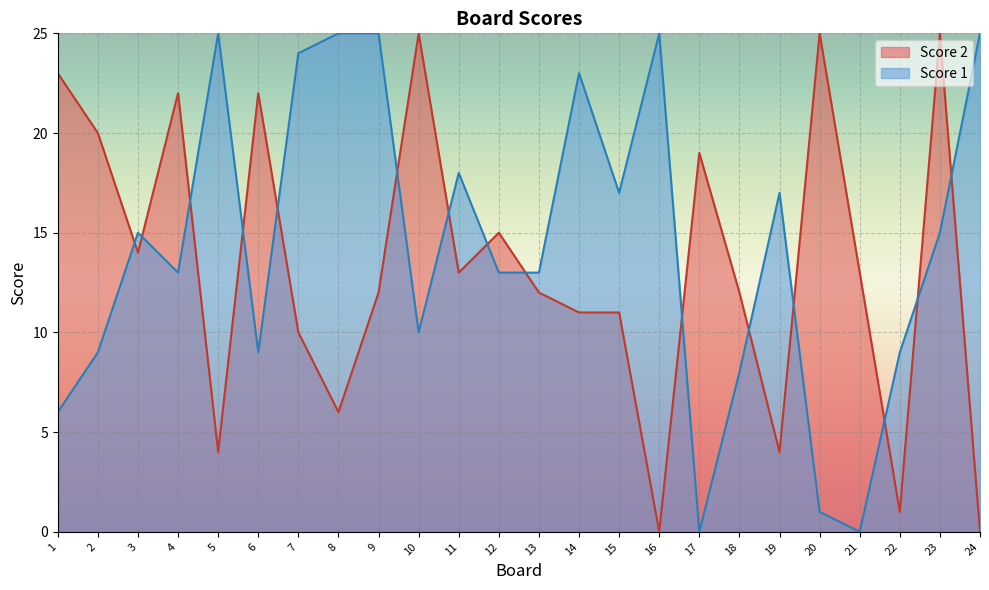

Reading left to right, list all the values displayed in this chart.

Score 2: 23	20	14	22	4	22	10	6	12	25	13	15	12	11	11	0	19	12	4	25	13	1	25	0
Score 1: 6	9	15	13	25	9	24	25	25	10	18	13	13	23	17	25	0	8	17	1	0	9	15	25